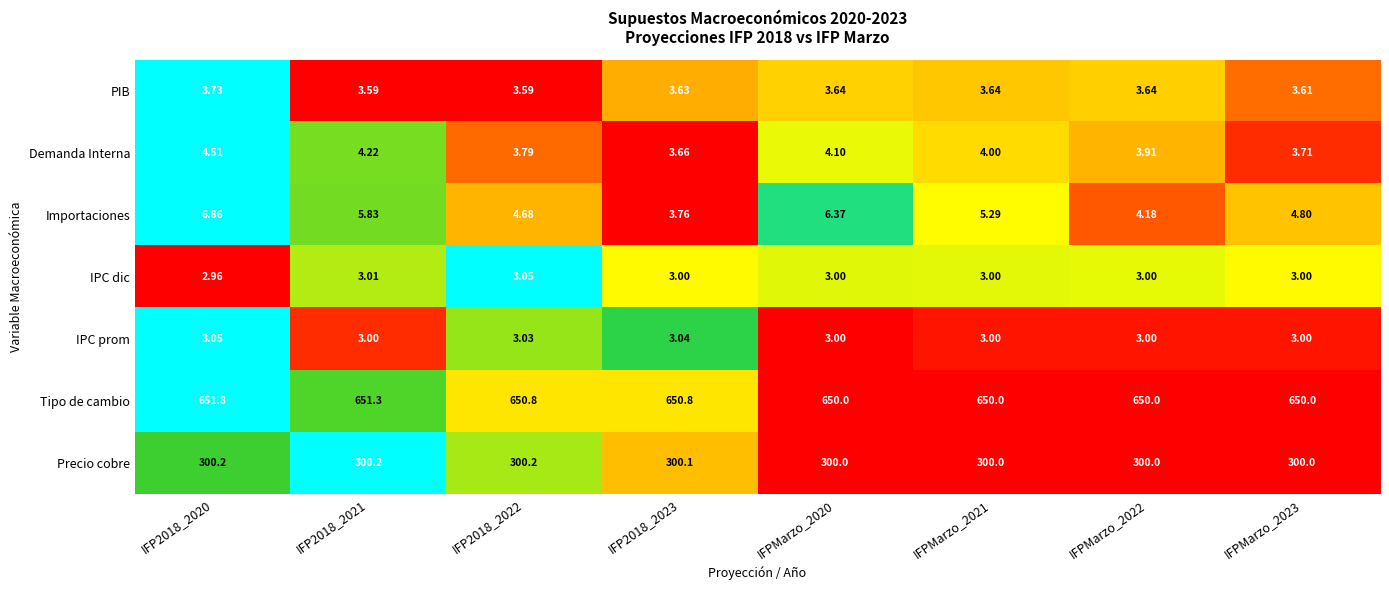

How many distinct data groups are displayed?

7